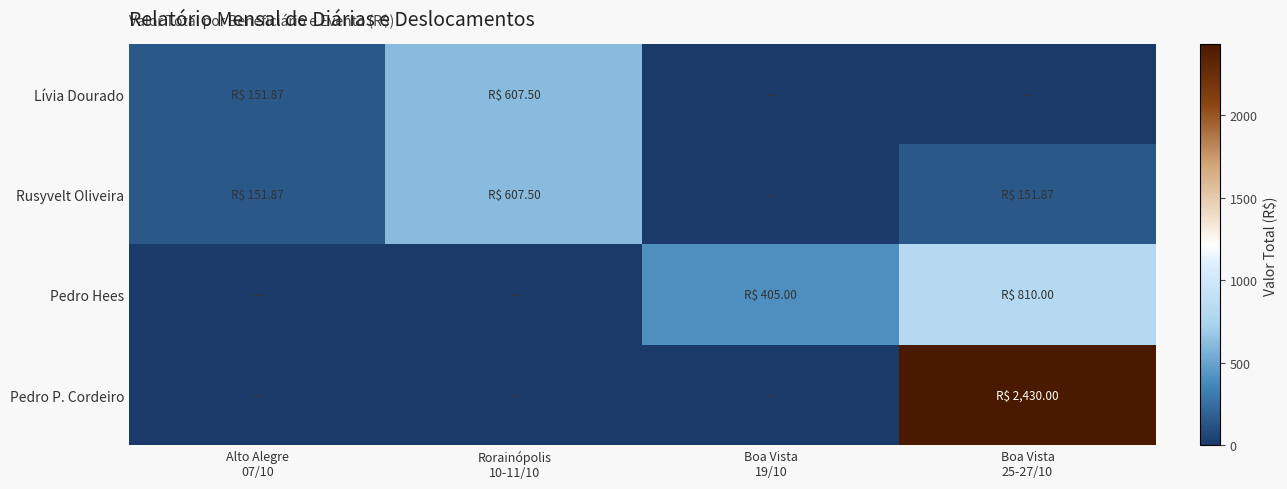

Reading left to right, list all the values displayed in this chart.

Lívia Dourado: Alto Alegre
07/10=151.9	Rorainópolis
10-11/10=607.5	Boa Vista
19/10=0.0	Boa Vista
25-27/10=0.0
Rusyvelt Oliveira: Alto Alegre
07/10=151.9	Rorainópolis
10-11/10=607.5	Boa Vista
19/10=0.0	Boa Vista
25-27/10=151.9
Pedro Hees: Alto Alegre
07/10=0.0	Rorainópolis
10-11/10=0.0	Boa Vista
19/10=405.0	Boa Vista
25-27/10=810.0
Pedro P. Cordeiro: Alto Alegre
07/10=0.0	Rorainópolis
10-11/10=0.0	Boa Vista
19/10=0.0	Boa Vista
25-27/10=2430.0